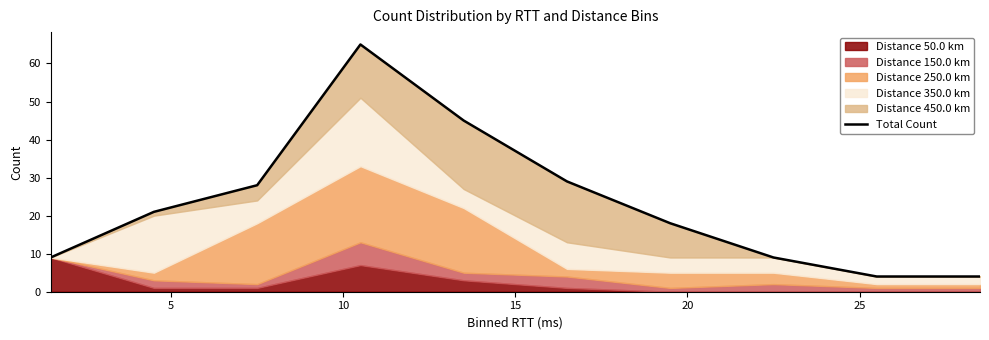

The value at 0 is 5. True or false?

False